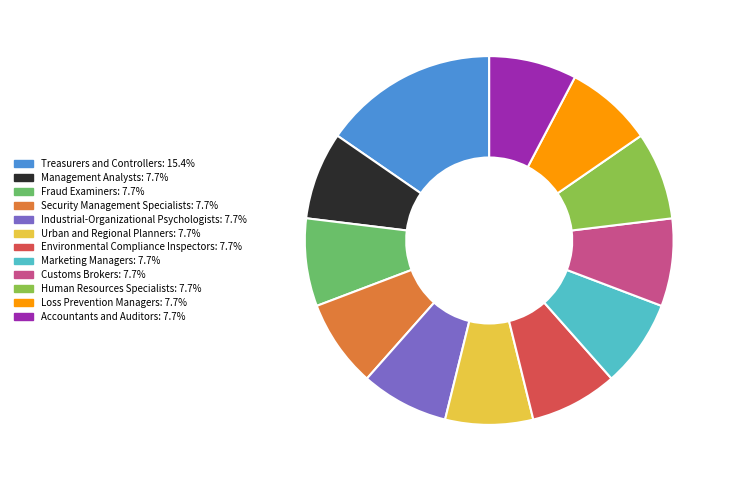

Which slice is the largest?

Treasurers and Controllers